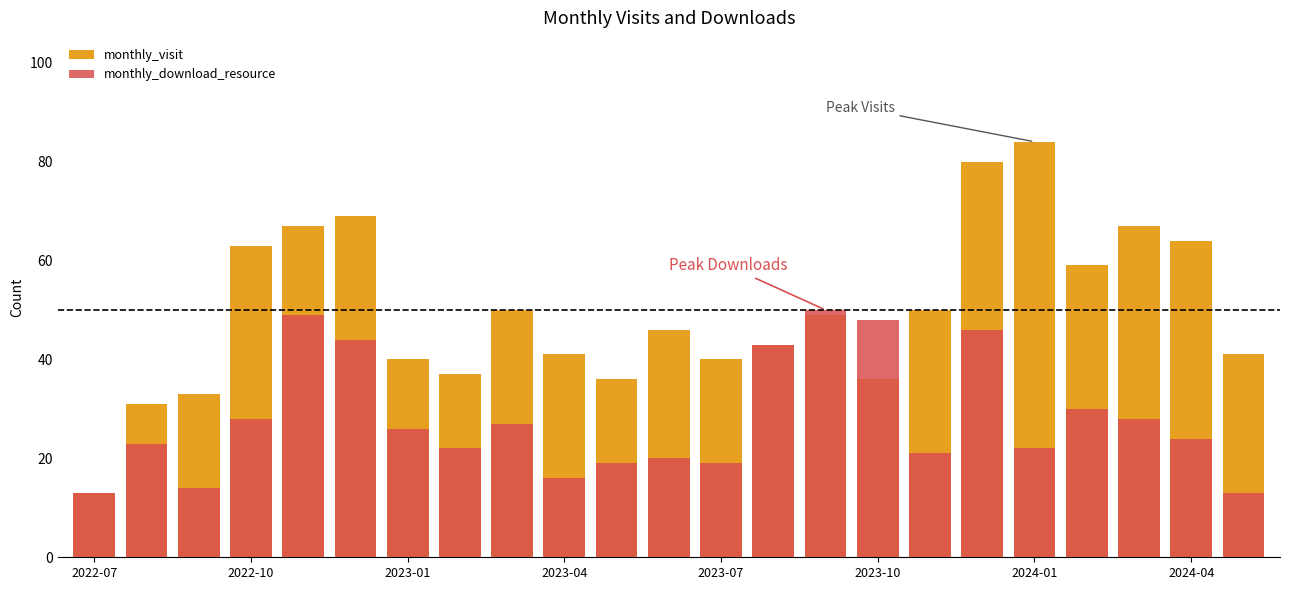

List the series in order of their overall mean, highest first.

monthly_visit, monthly_download_resource